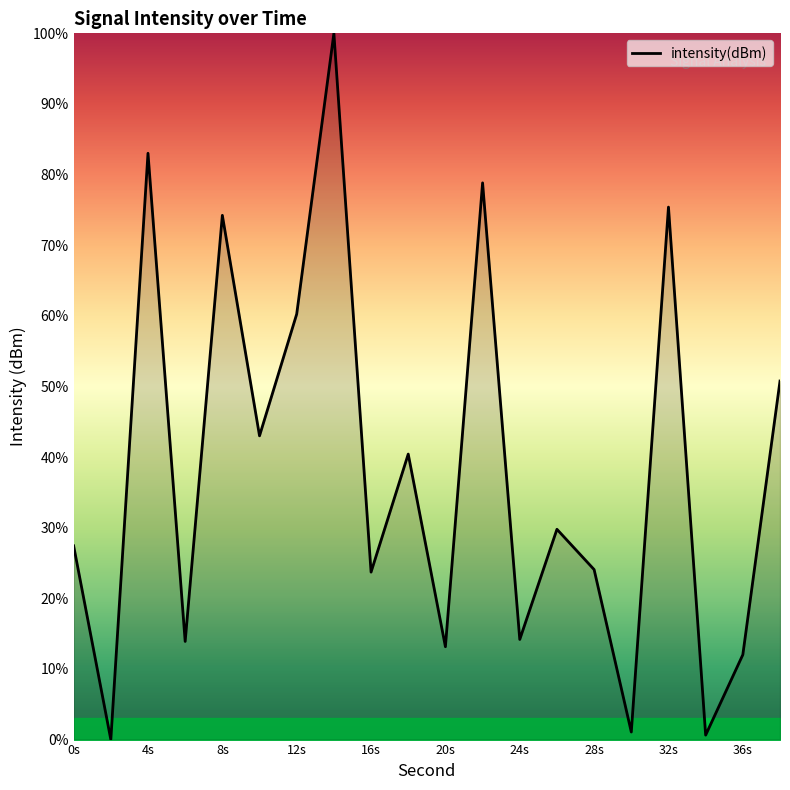

What is the maximum value shown in the chart?

100.0